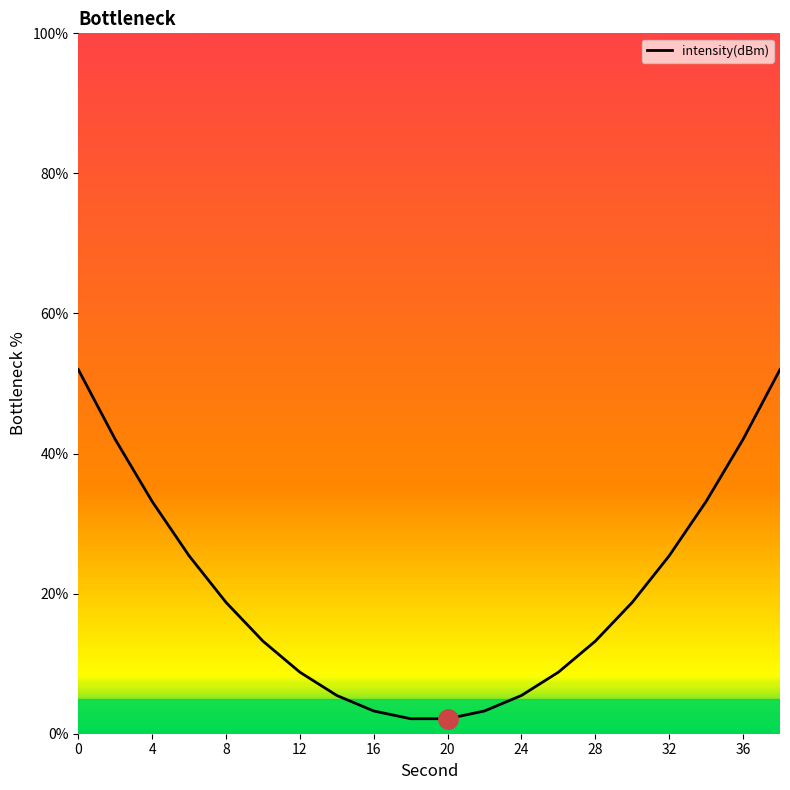

What is the difference between the maximum and minimum values?

49.9